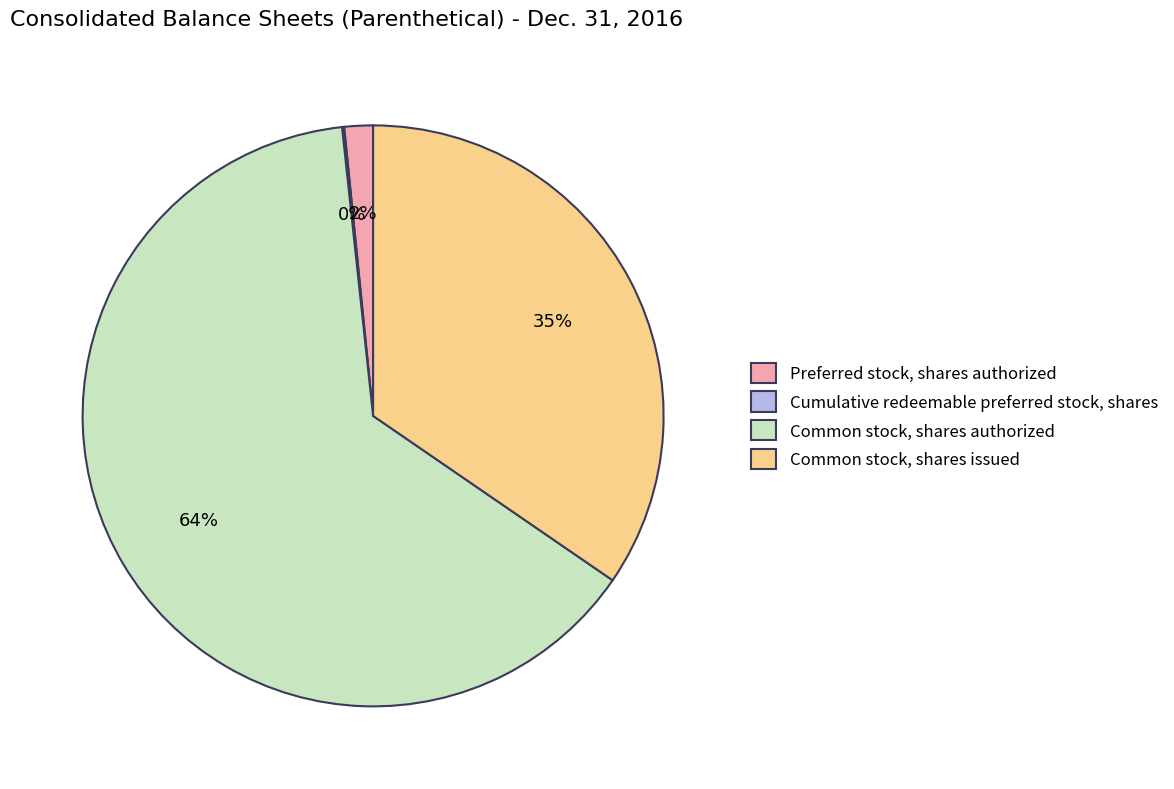

To the nearest percent, what percentage of the pie is Common stock, shares issued?

35%